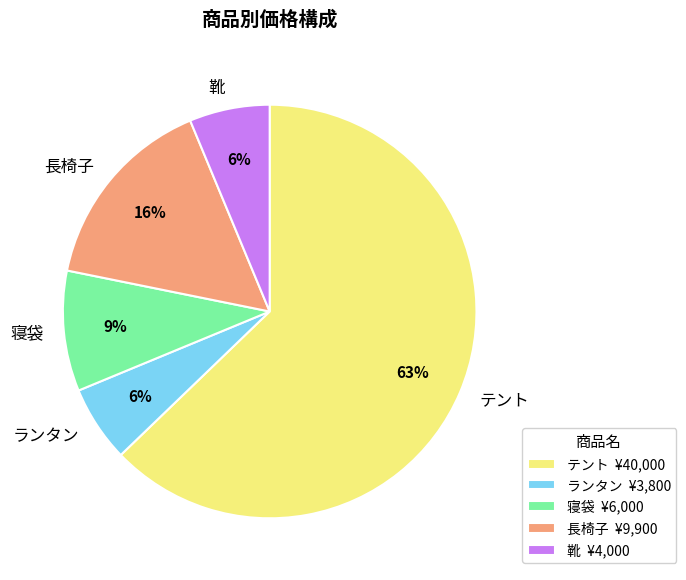

To the nearest percent, what percentage of the pie is 靴?

6%